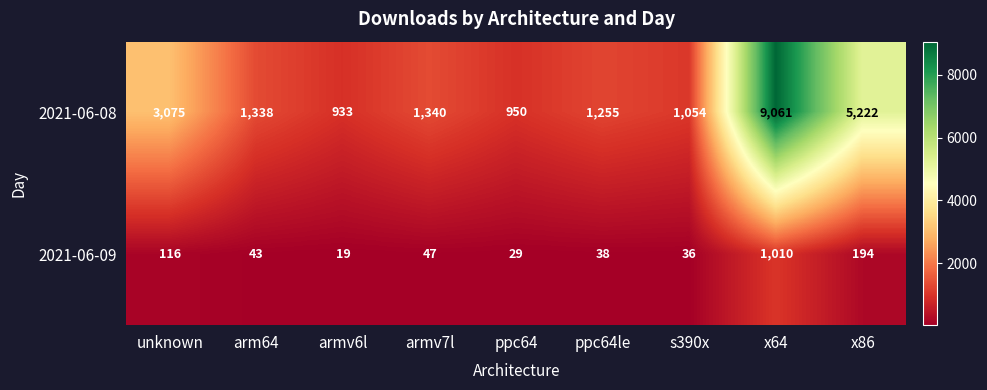

Where is 2021-06-08 nearest to the value 4997?

x86